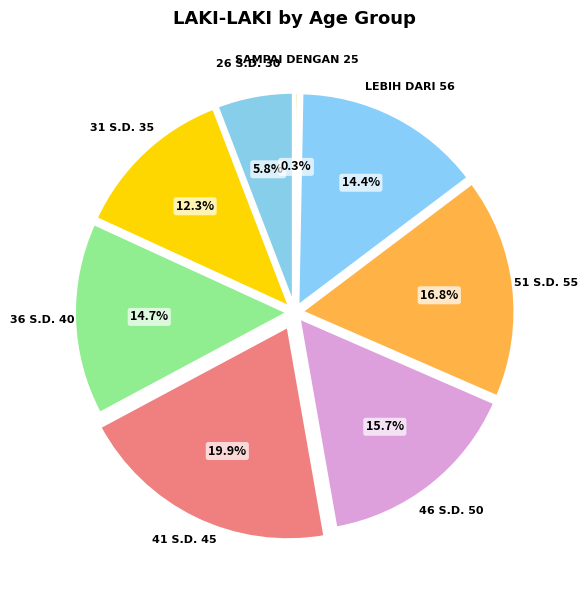

Count the number of slices in the pie.

8